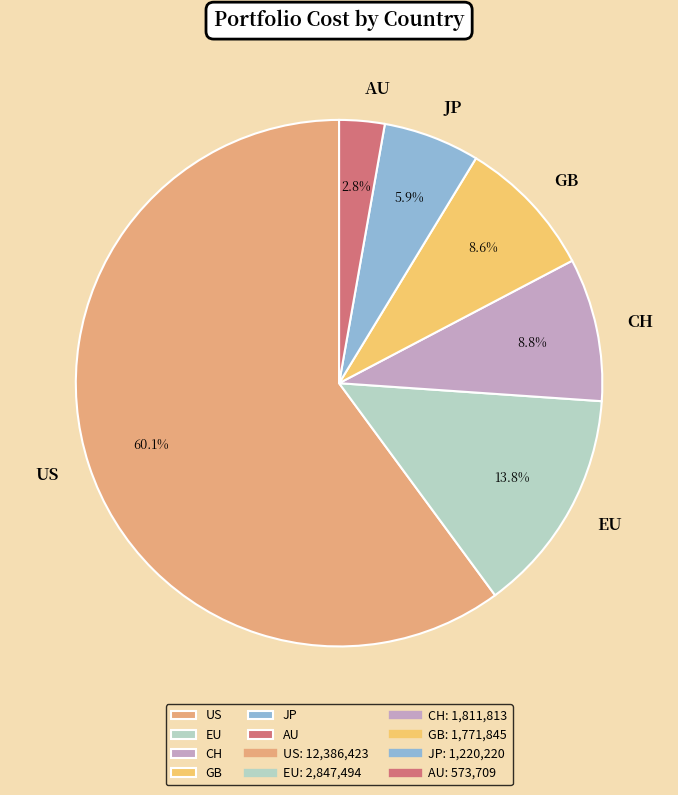

What is the total percentage of EU and US?

73.9%